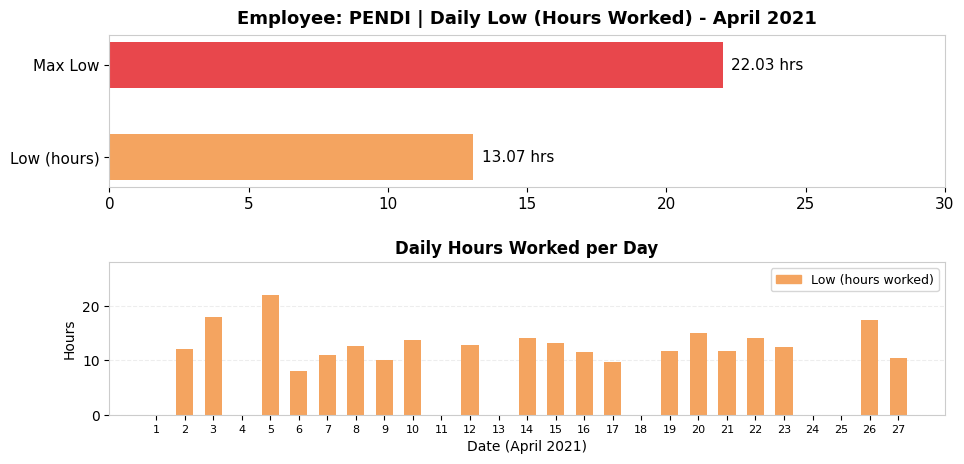

What is the difference between the second highest and second lowest values?

18.0